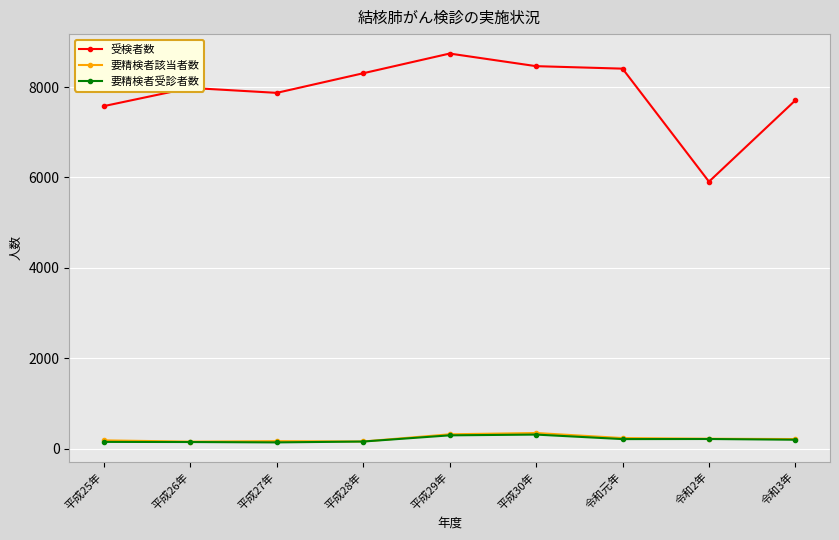

What position from the right is 平成30年?

4